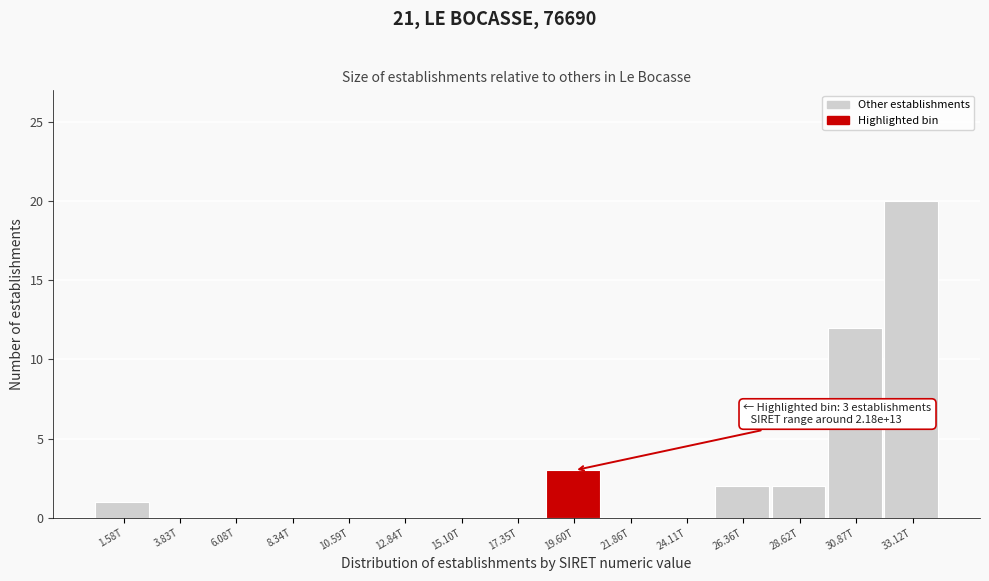

Reading left to right, list all the values displayed in this chart.

1.58T=1	3.83T=0	6.08T=0	8.34T=0	10.59T=0	12.84T=0	15.10T=0	17.35T=0	19.60T=3	21.86T=0	24.11T=0	26.36T=2	28.62T=2	30.87T=12	33.12T=20